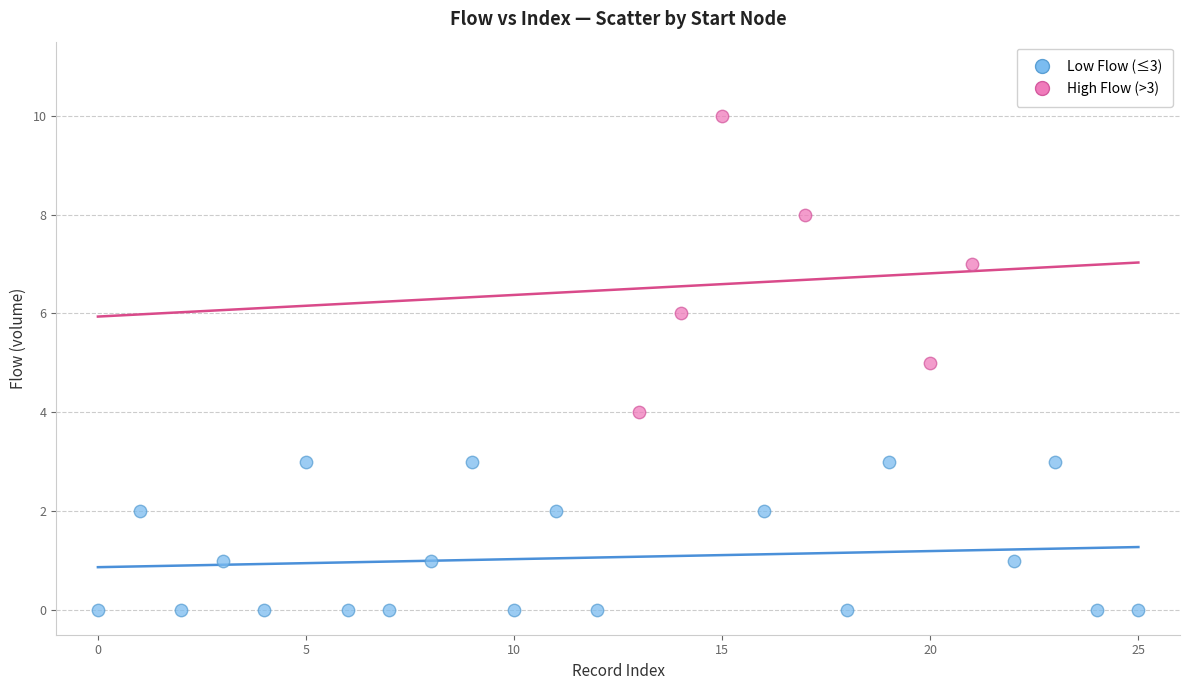

Which series reaches the minimum Y coordinate?

Low Flow (≤3)